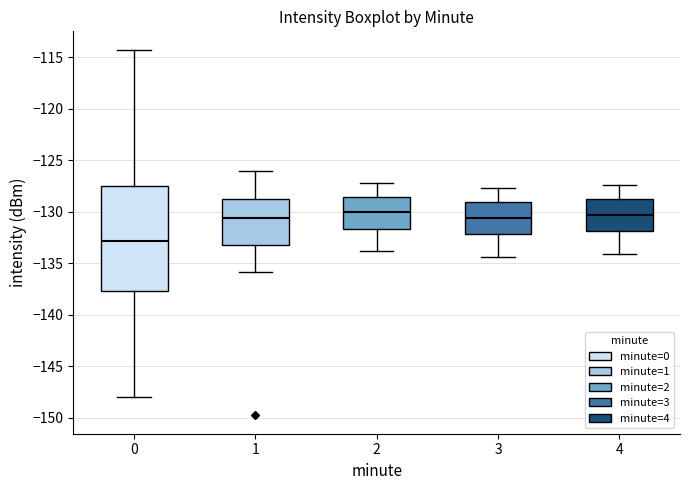

Where is the upper edge of the box at x = 4 on the y-axis? The values are not printed on the chart, so give them approximately, as read against the axis.

-129.0